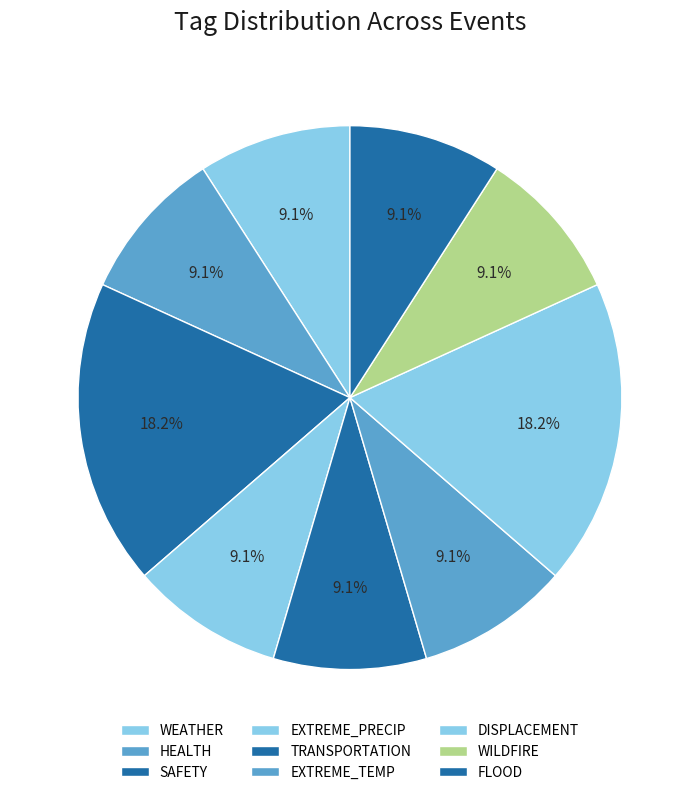

Count the number of slices in the pie.

9